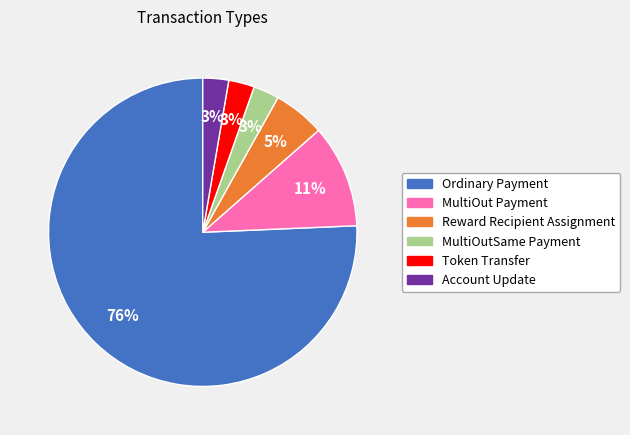

What is the ratio of the value at MultiOutSame Payment to the value at Account Update?

1.0